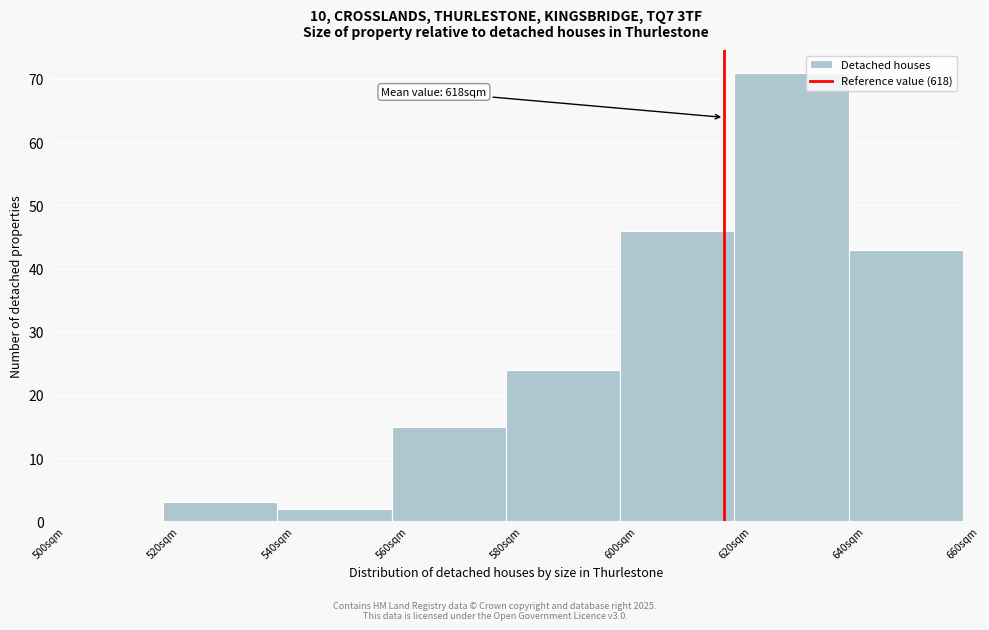

Over which range of the x-axis is the bar tallest?

620 to 640